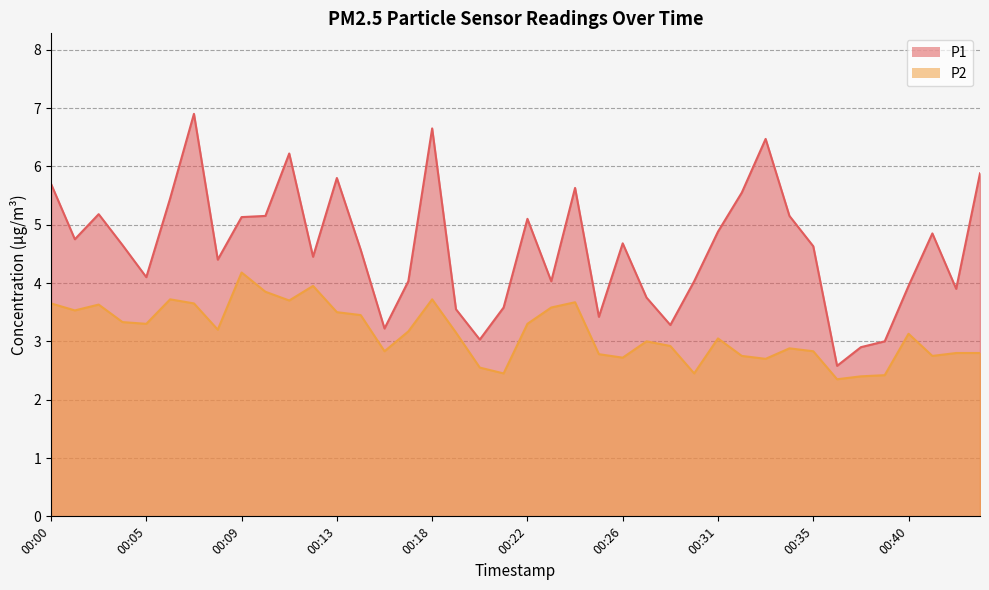

What is the difference between the P1 values at 00:27 and 00:36?

1.2